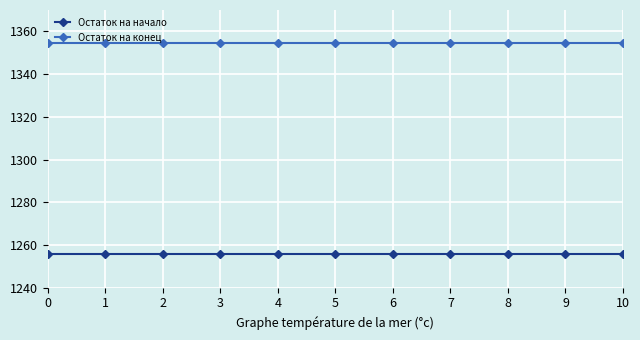

The value of Остаток на начало at 2 is 1885.7. True or false?

False